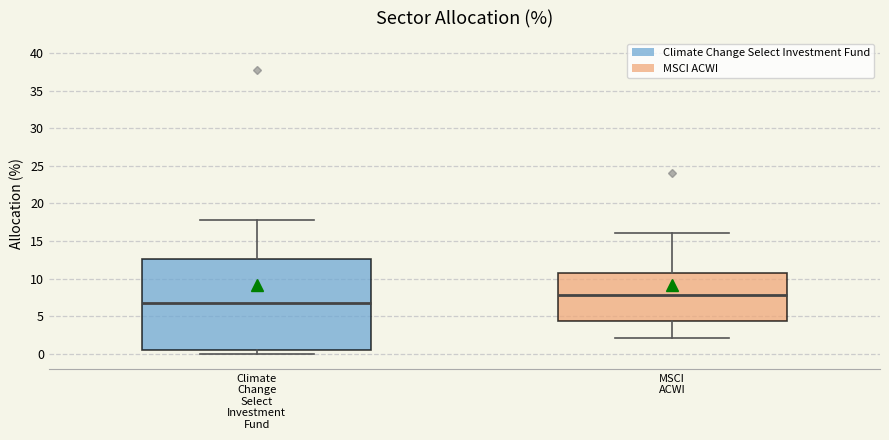

Reading left to right, transcribe this box plot: for each box, give where its median line is, the range the box spans, and where its two whiskers end, as read against the y-axis. The values are not printed on the chart, so give them approximately, as read against the axis.

Climate Change Select Investment Fund: median 7.0, box 0.5 to 12.5, whiskers 0.0 to 18.0
MSCI ACWI: median 8.0, box 4.5 to 11.0, whiskers 2.0 to 16.0